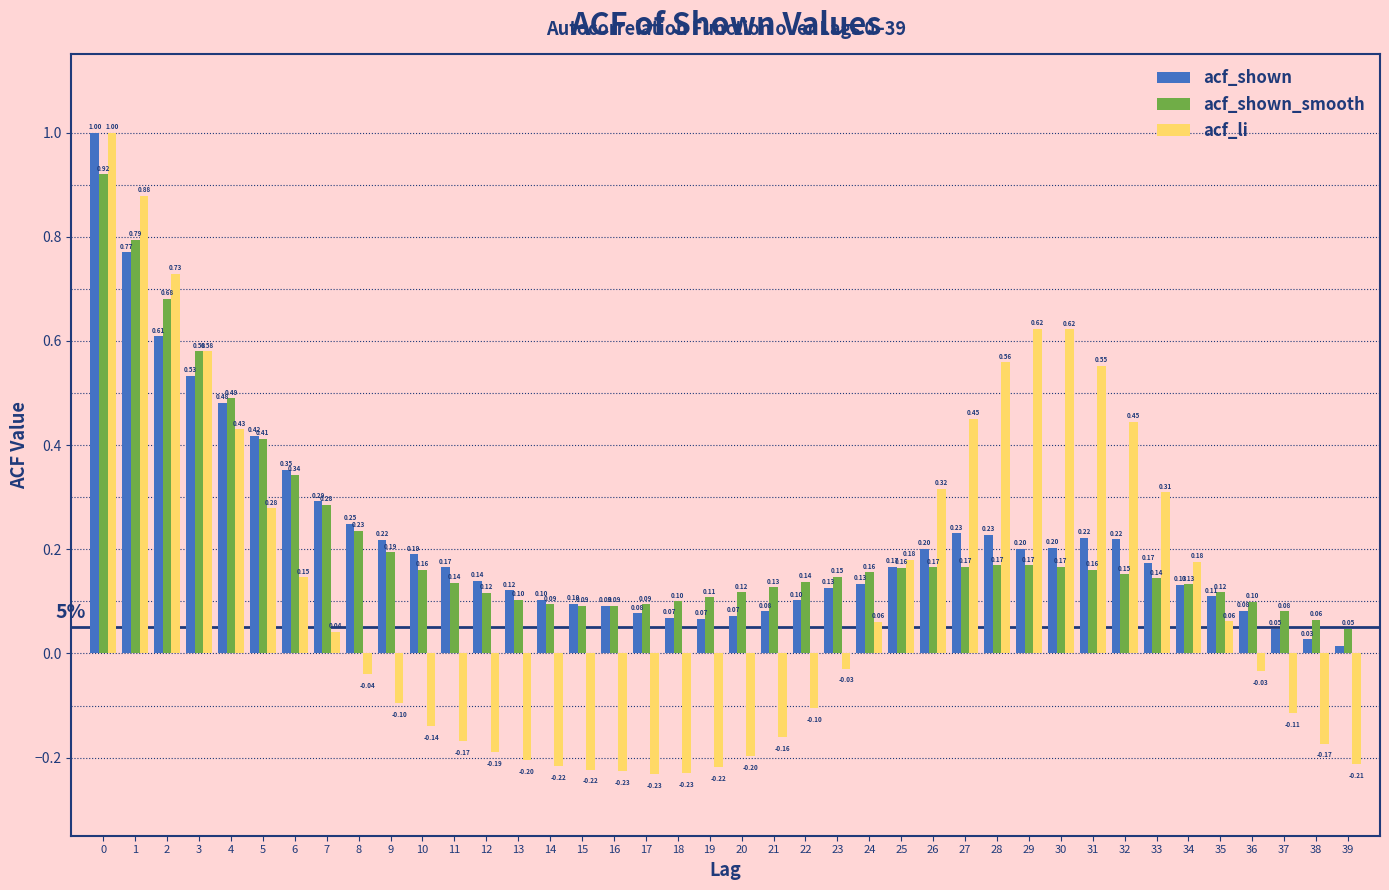

Which series changed the most between 14 and 23?

acf_li